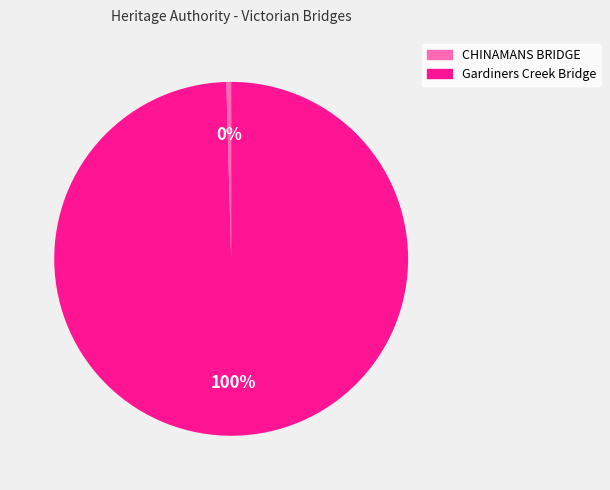

To the nearest percent, what is the average slice percentage?

50%